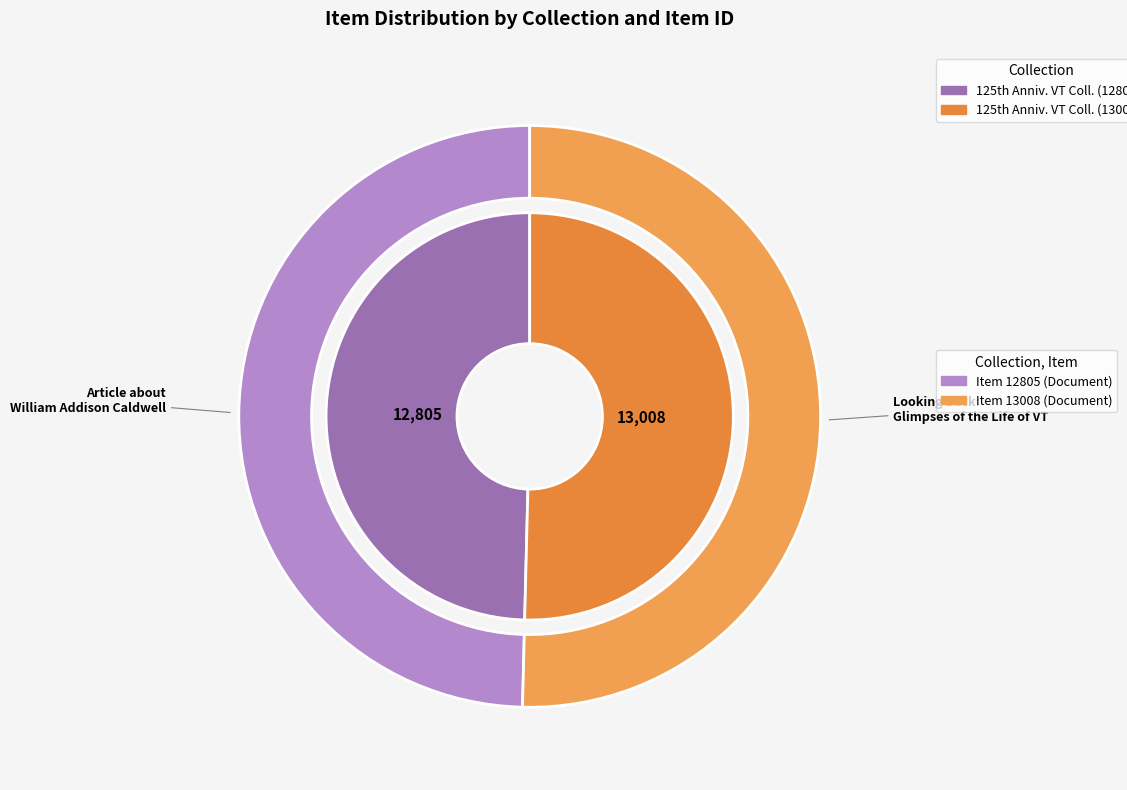

What percentage is the Article about William Addison Caldwell slice, to the nearest percent?

50%